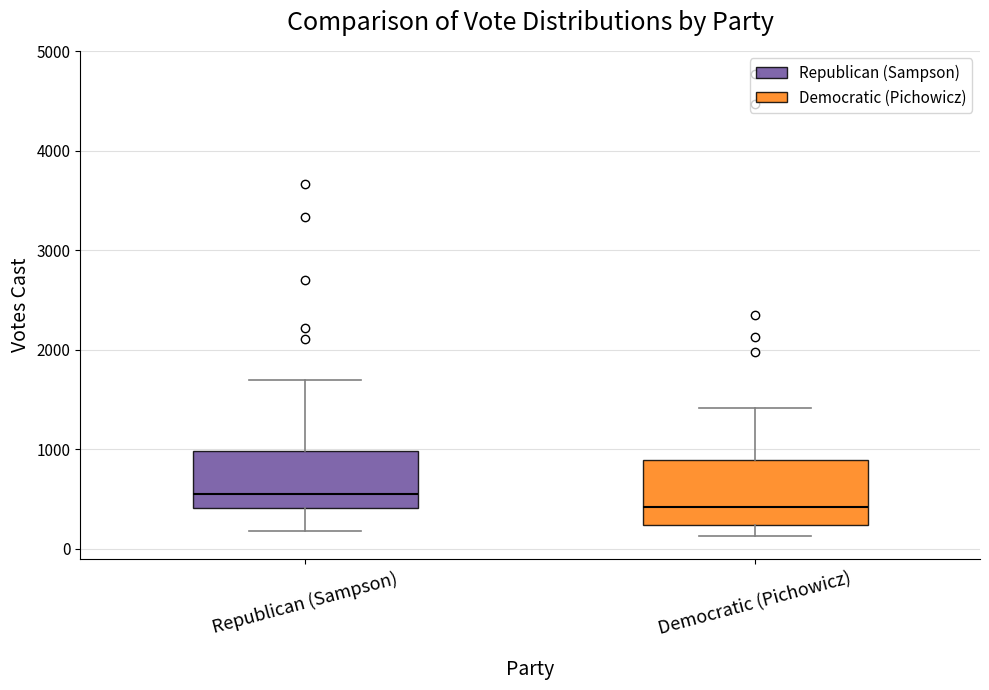

Reading left to right, transcribe this box plot: for each box, give where its median line is, the range the box spans, and where its two whiskers end, as read against the y-axis. The values are not printed on the chart, so give them approximately, as read against the axis.

Republican (Sampson): median 600, box 400 to 1000, whiskers 200 to 1700
Democratic (Pichowicz): median 400, box 200 to 900, whiskers 100 to 1400